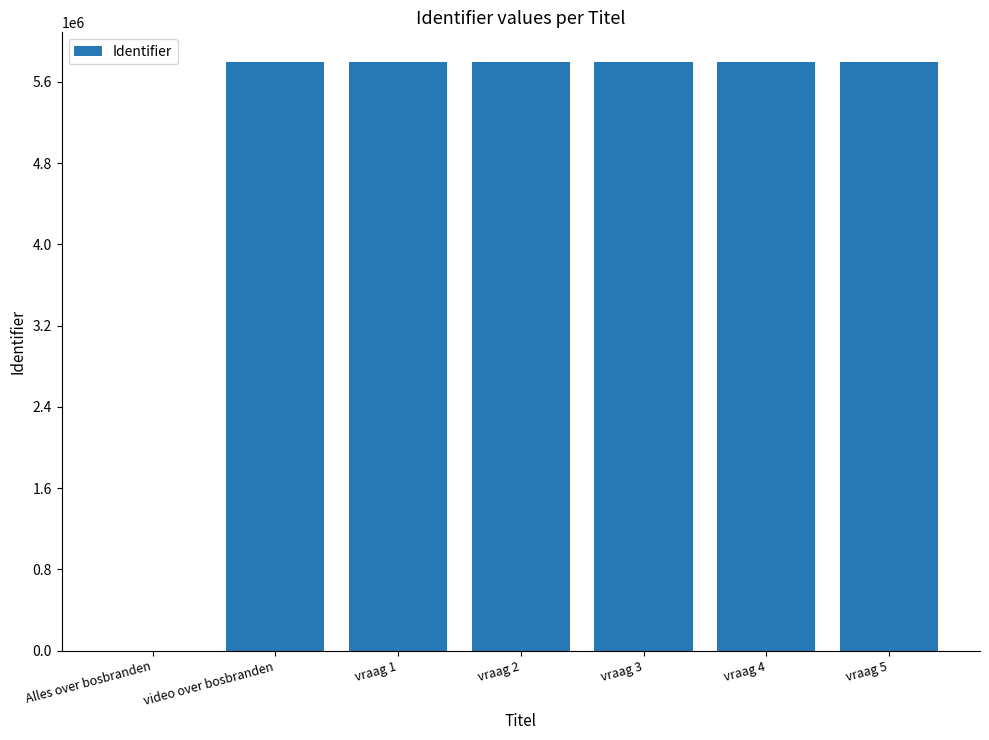

What is the sum of the values at vraag 5 and Alles over bosbranden?

5797271